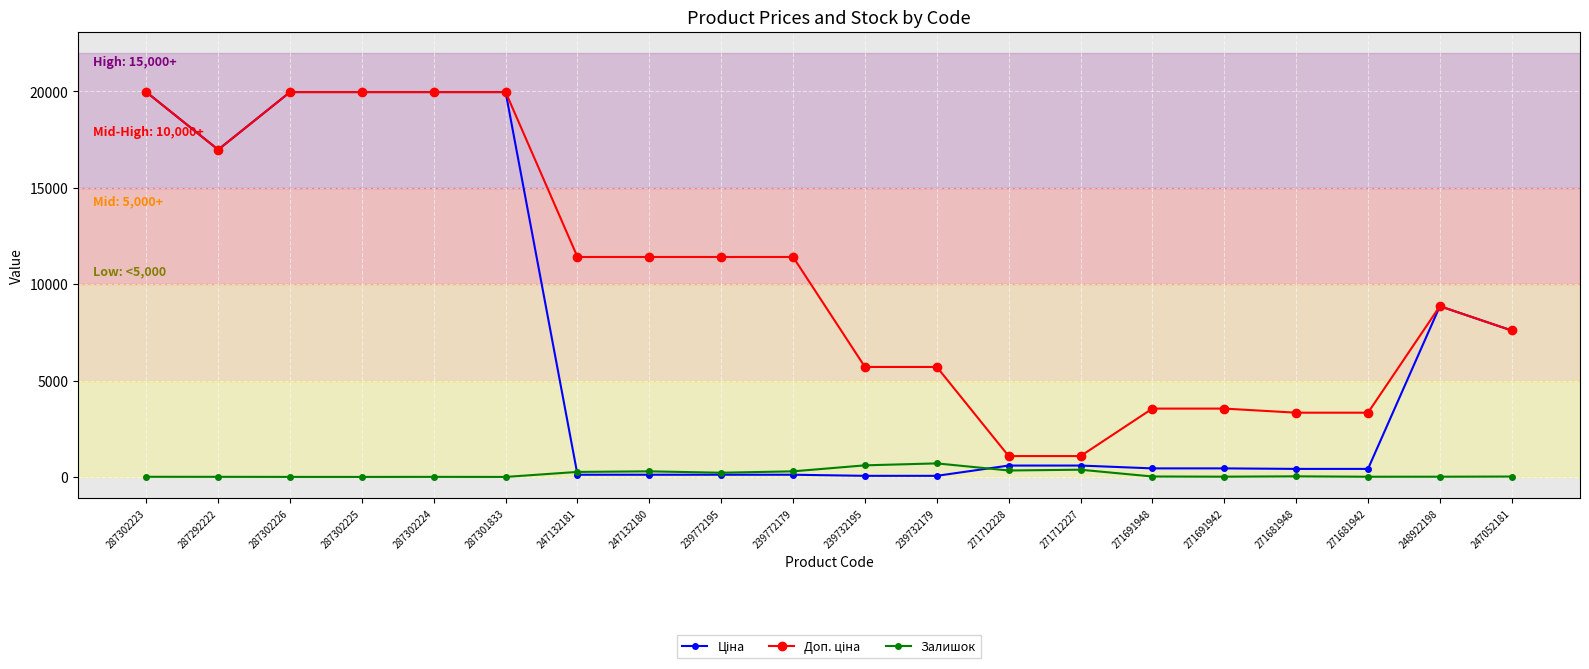

What is the difference between the highest and lowest values at 287301833?

19964.2